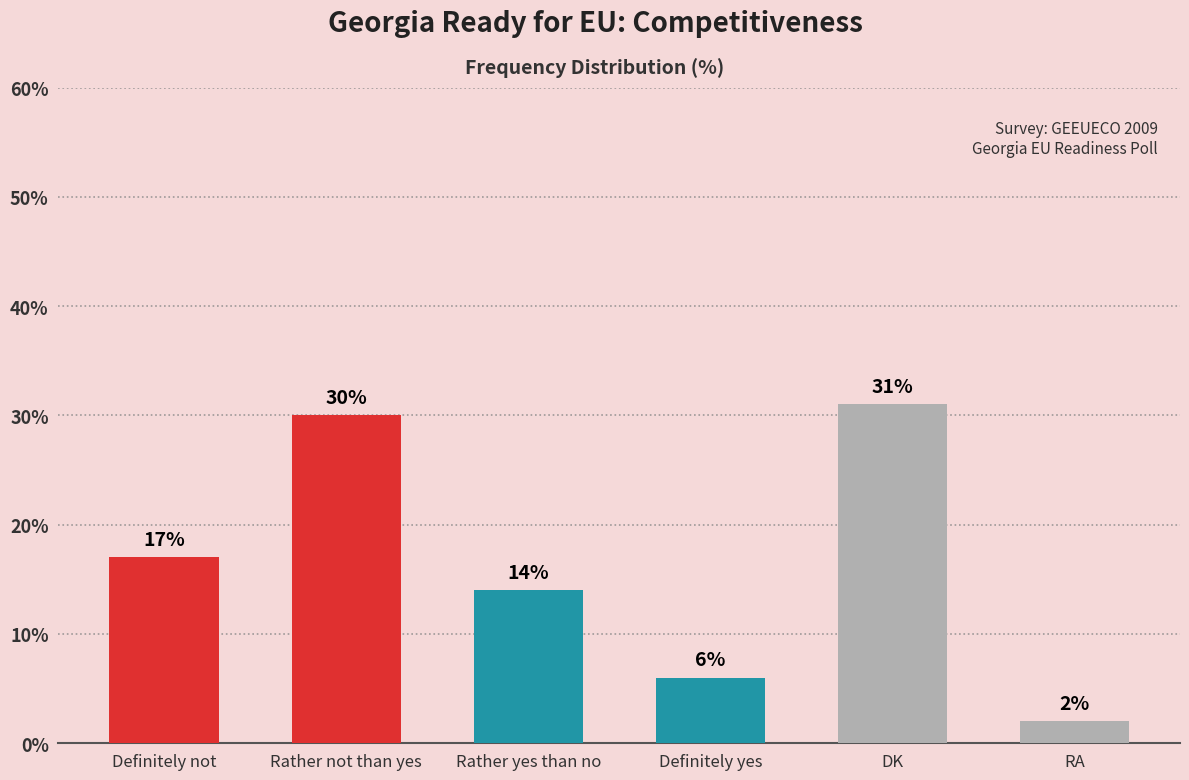

True or false: the data shows 18 at Rather not than yes.

False